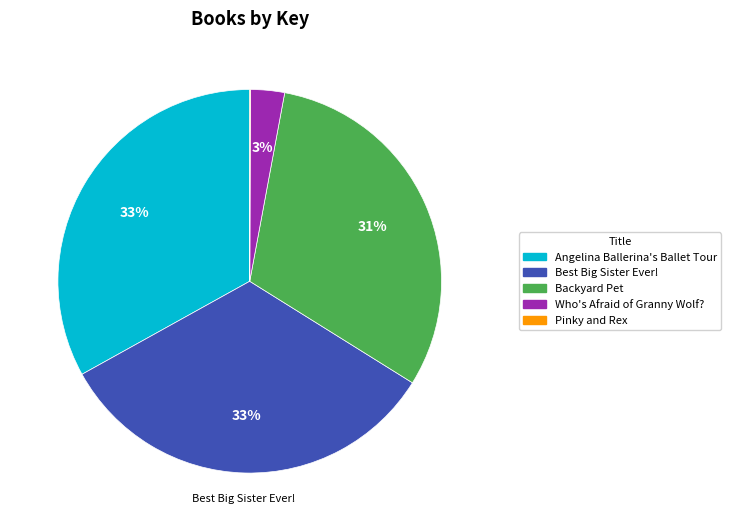

The Who's Afraid of Granny Wolf? slice represents 3% of the pie. True or false?

True